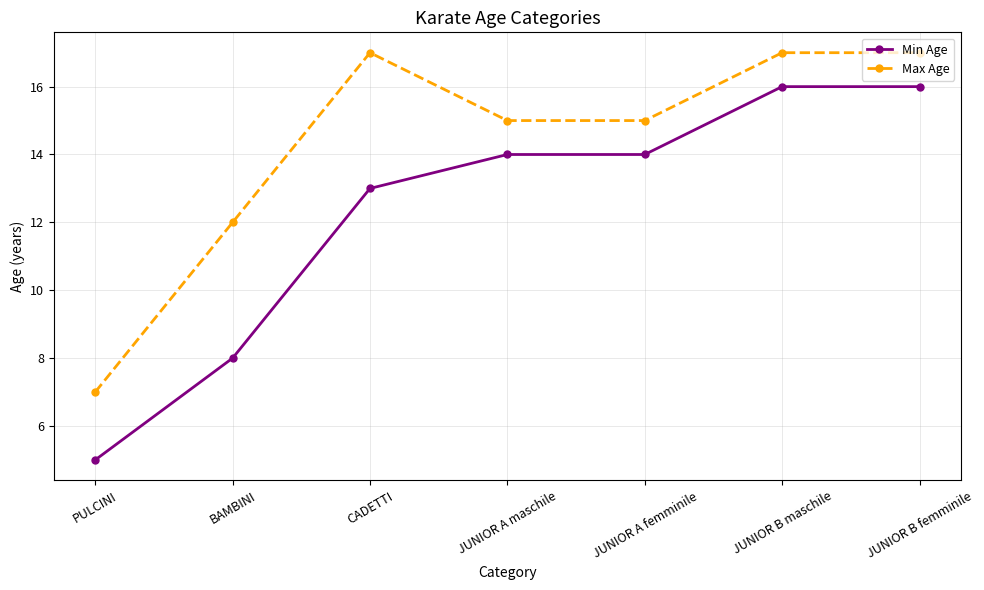

Which series has the largest total across all categories?

Max Age